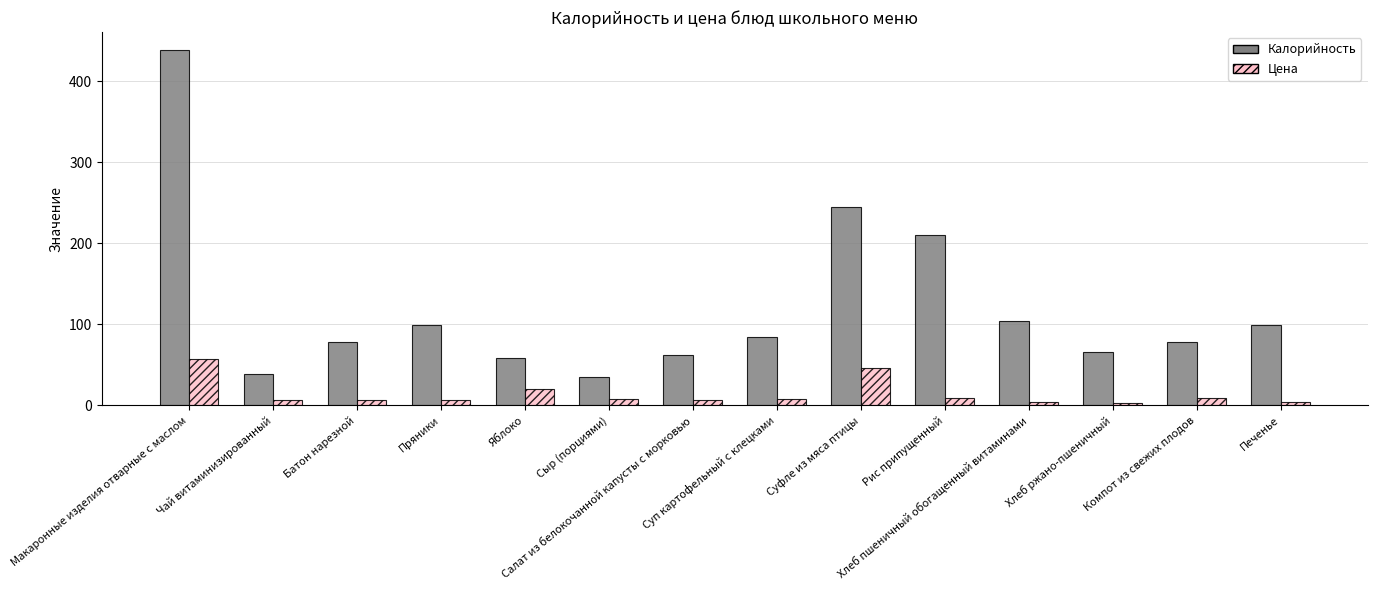

Is it true that Калорийность equals 83.9 at Суп картофельный с клецками?

True